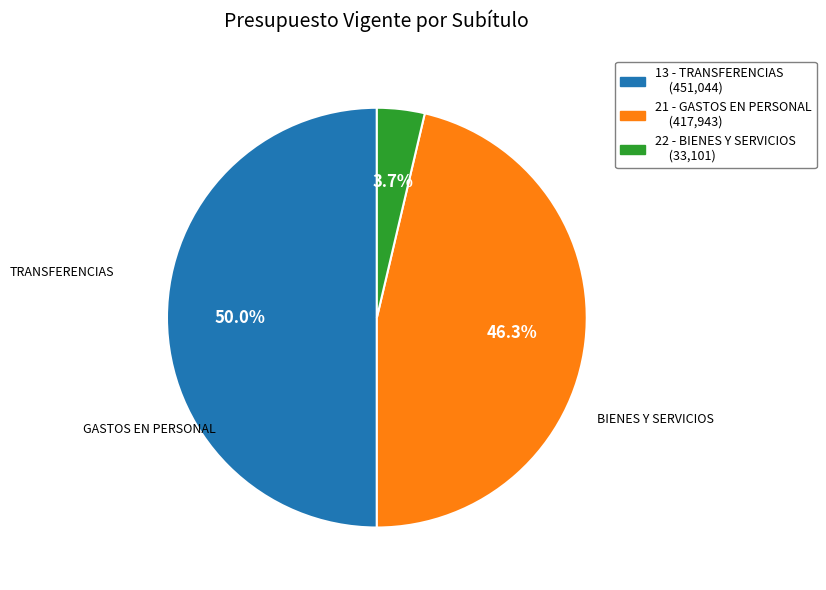

Rank the categories by value from lowest to highest.

22 - BIENES Y SERVICIOS DE CONSUMO, 21 - GASTOS EN PERSONAL, 13 - TRANSFERENCIAS PARA GASTOS DE CAPITAL